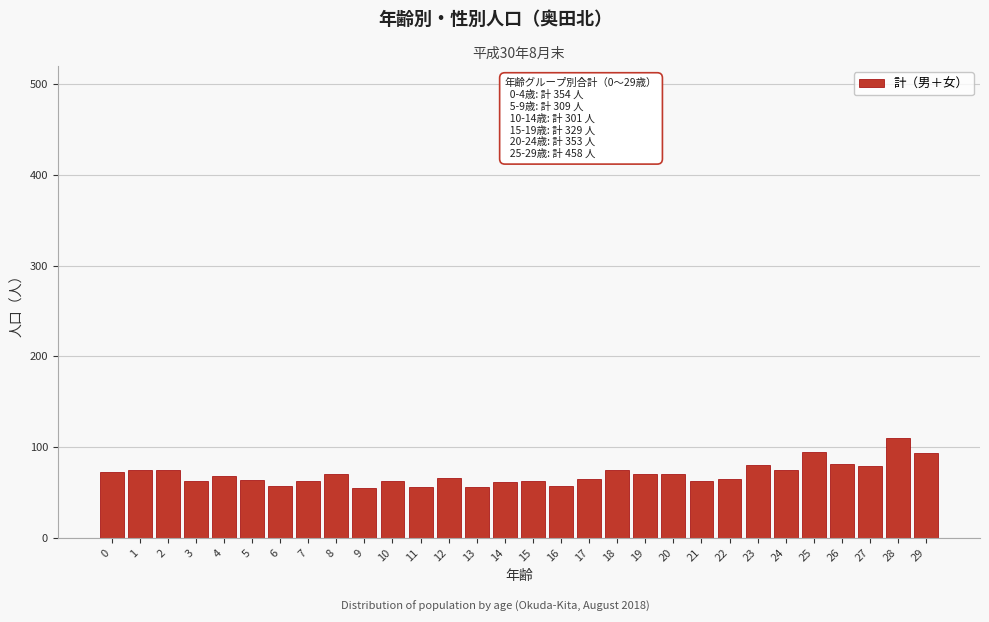

What is the sum of all values?

2104